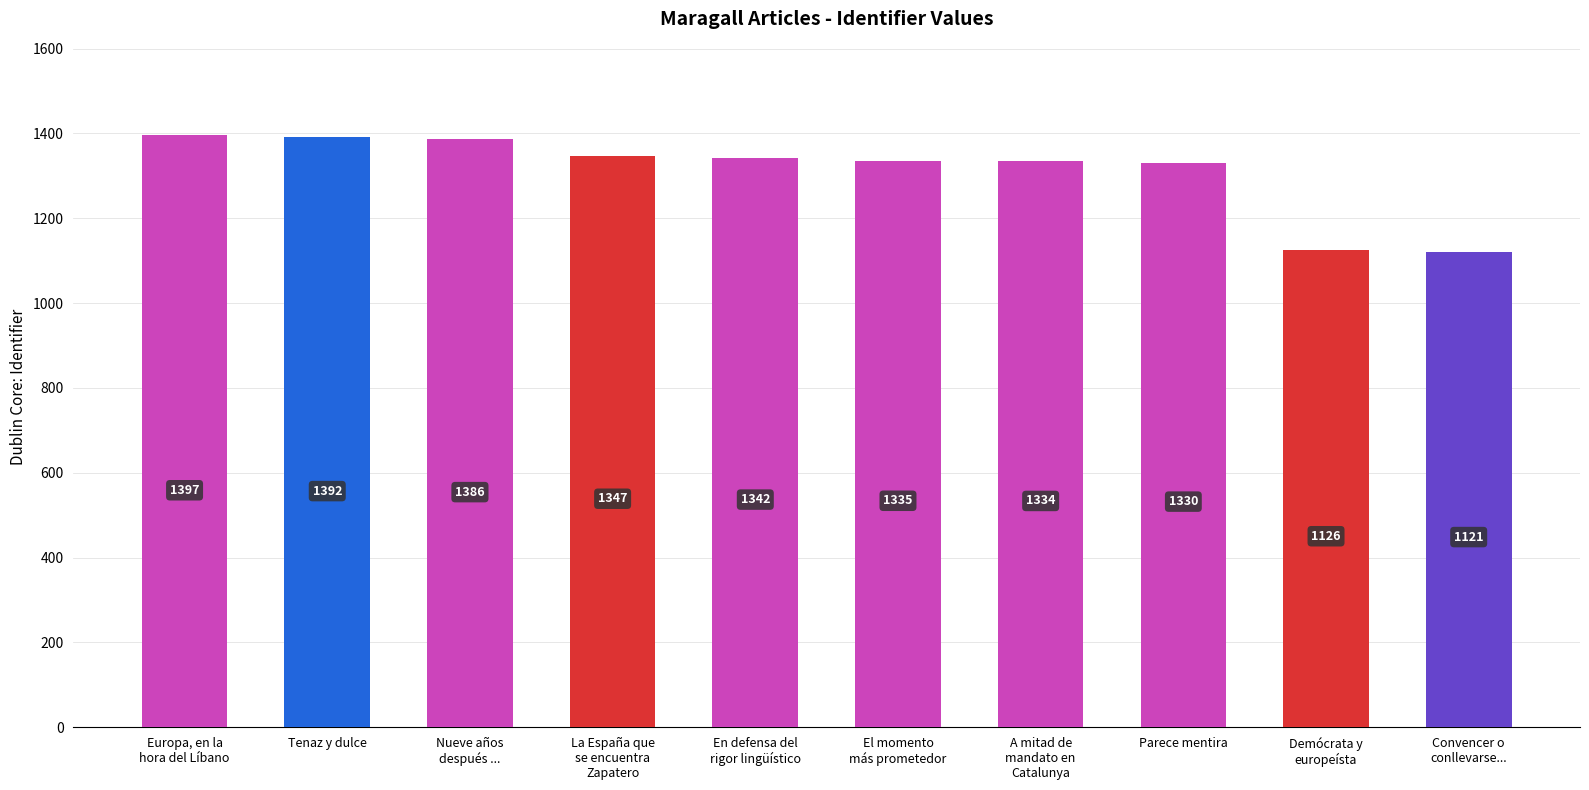

Which label corresponds to the largest value in the chart?

Europa, en la
hora del Líbano